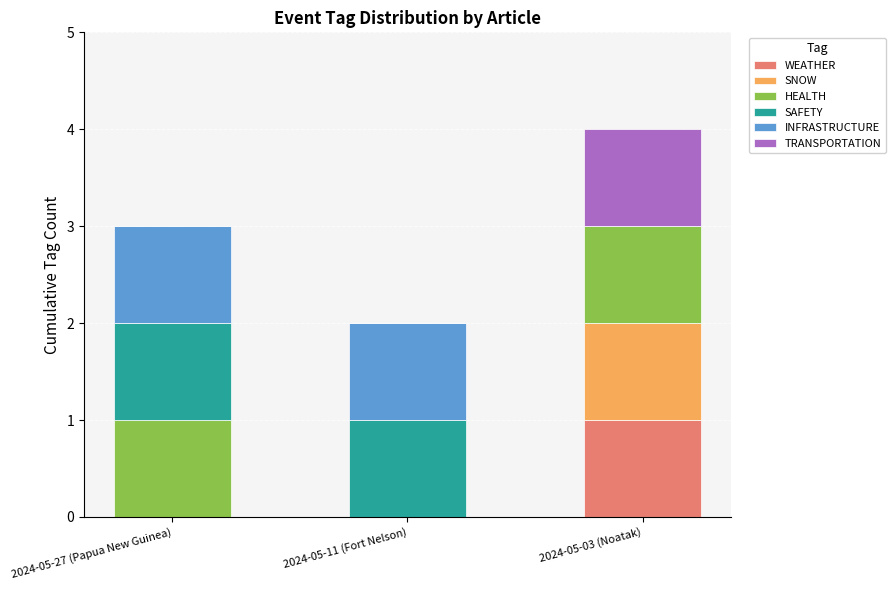

Reading right to left, what are the values for WEATHER?

2024-05-03 (Noatak)=1	2024-05-11 (Fort Nelson)=0	2024-05-27 (Papua New Guinea)=0